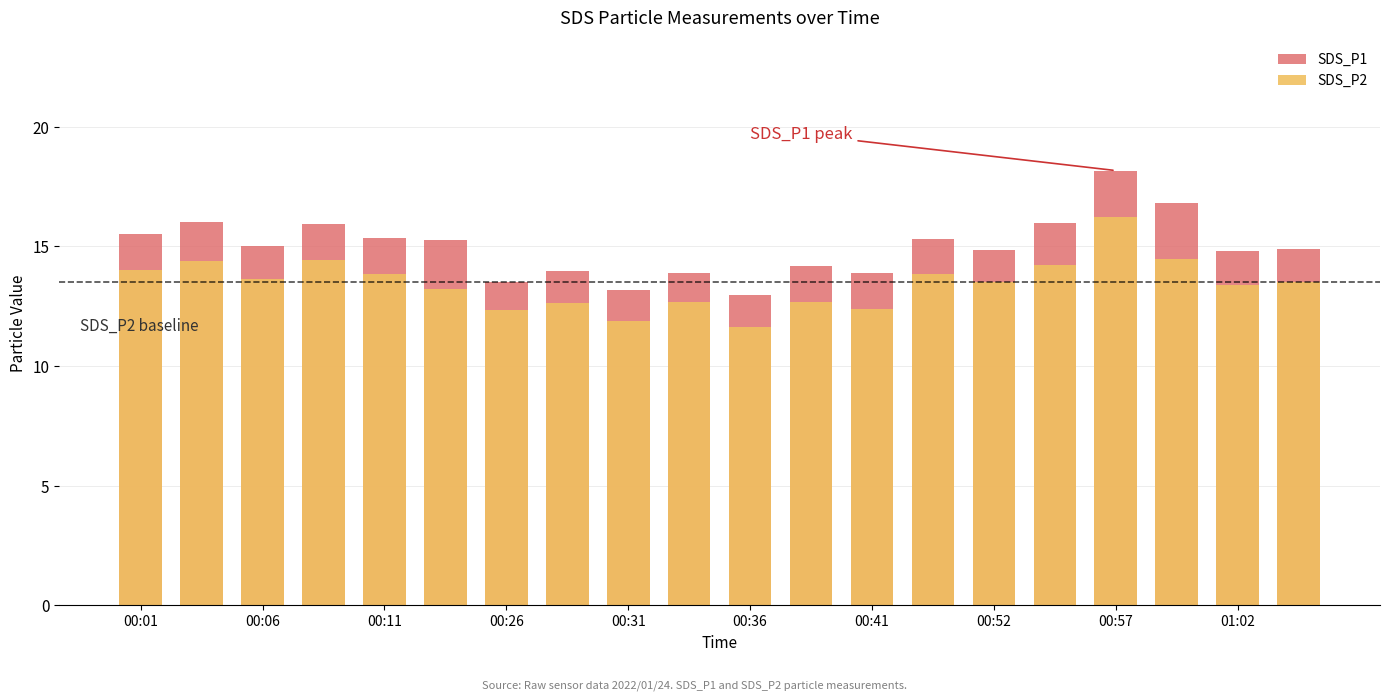

Where does the SDS_P2 series first go above 13?

2022/01/24 00:01